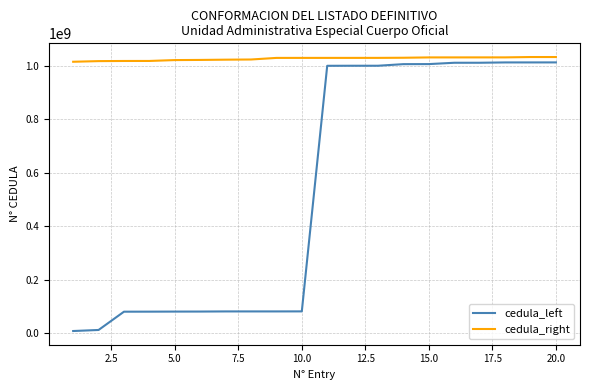

What is the greatest value displayed?

1033803236